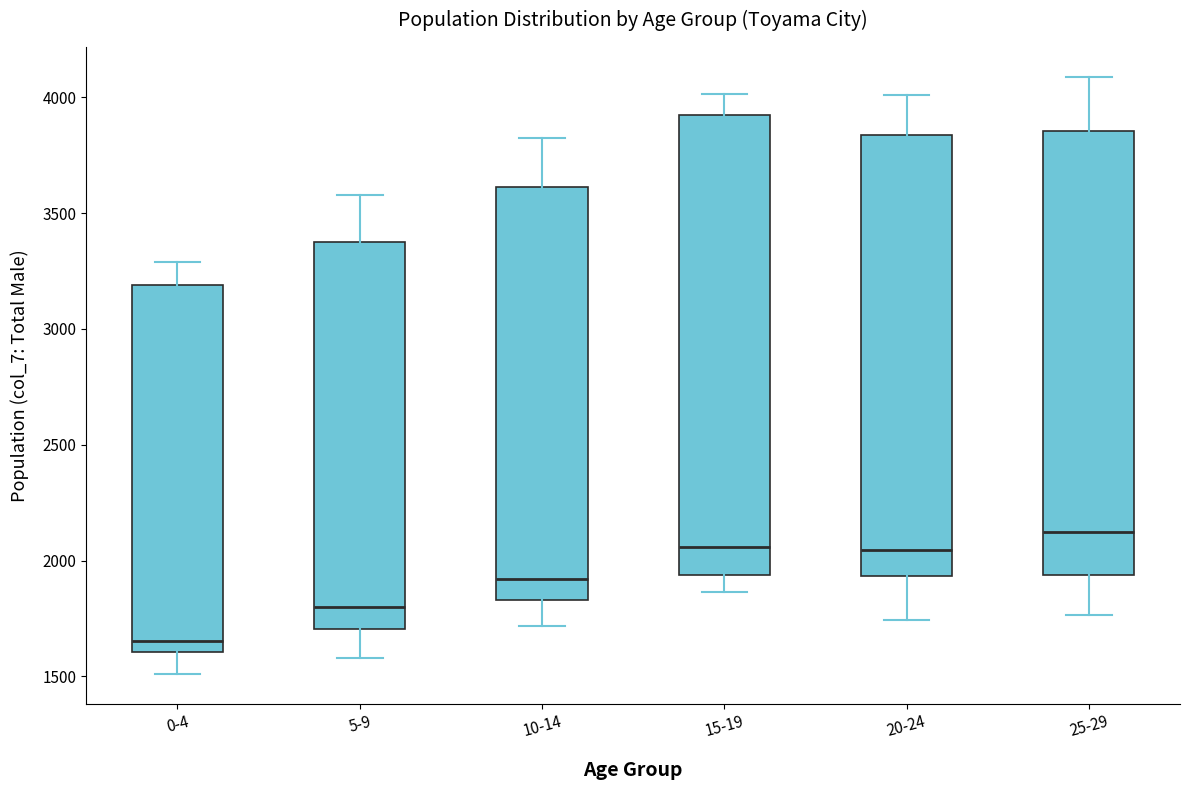

Reading left to right, read every box against the y-axis: the position of its median line, the range the box covers, and the ends of its whiskers. The values are not printed on the chart, so give them approximately, as read against the axis.

0-4: median 1650, box 1600 to 3200, whiskers 1500 to 3300
5-9: median 1800, box 1700 to 3350, whiskers 1600 to 3600
10-14: median 1900, box 1850 to 3600, whiskers 1700 to 3800
15-19: median 2050, box 1950 to 3900, whiskers 1850 to 4000
20-24: median 2050, box 1950 to 3850, whiskers 1750 to 4000
25-29: median 2150, box 1950 to 3850, whiskers 1750 to 4100